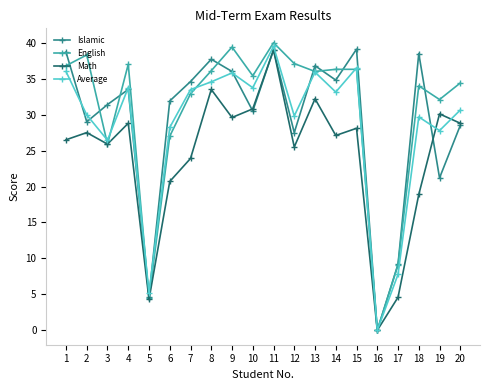

Is it true that Average equals 13.4 at 16?

False